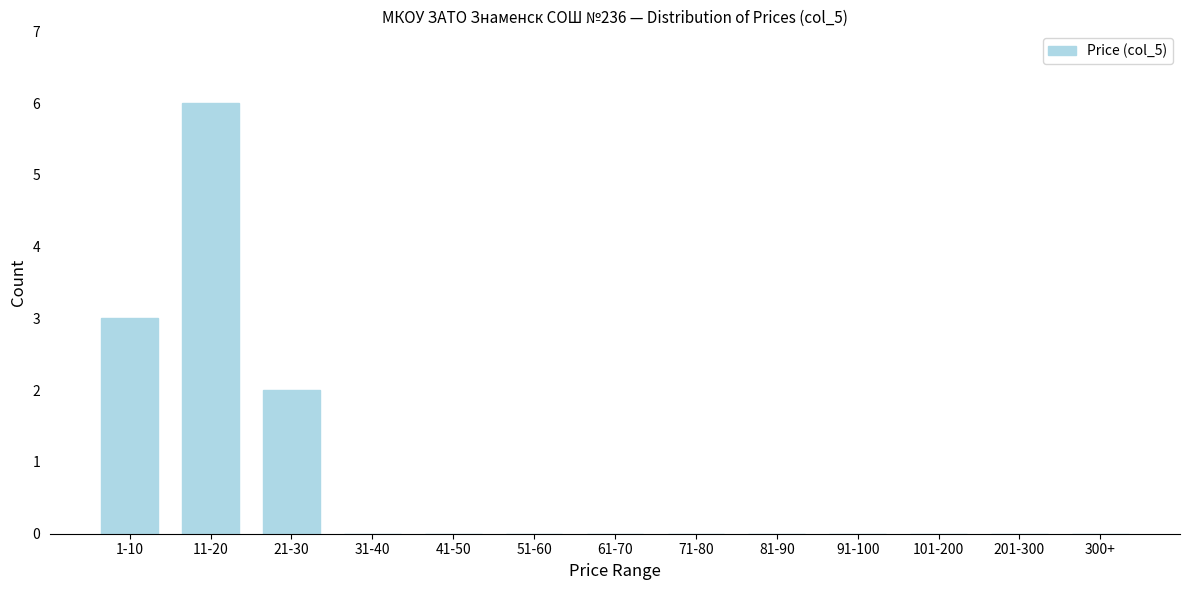

What is the sum of all values?

11